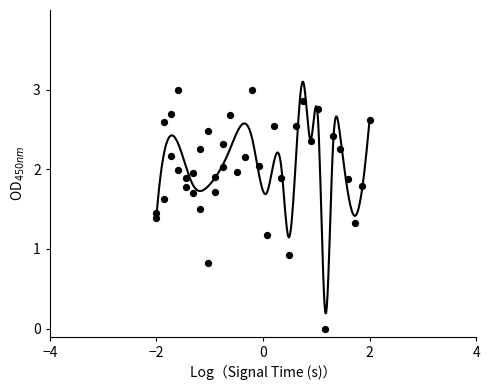

What Y value in the scatter plot is closest to 1?

0.9